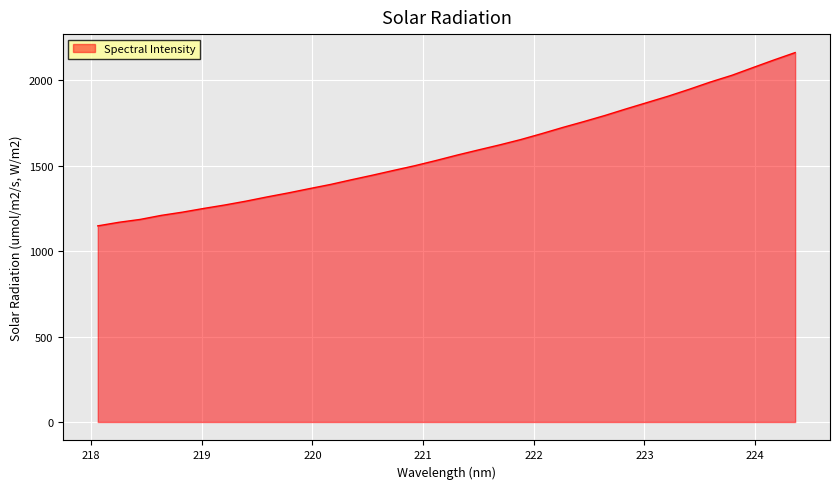

What is the difference between the maximum and minimum values?

1014.3